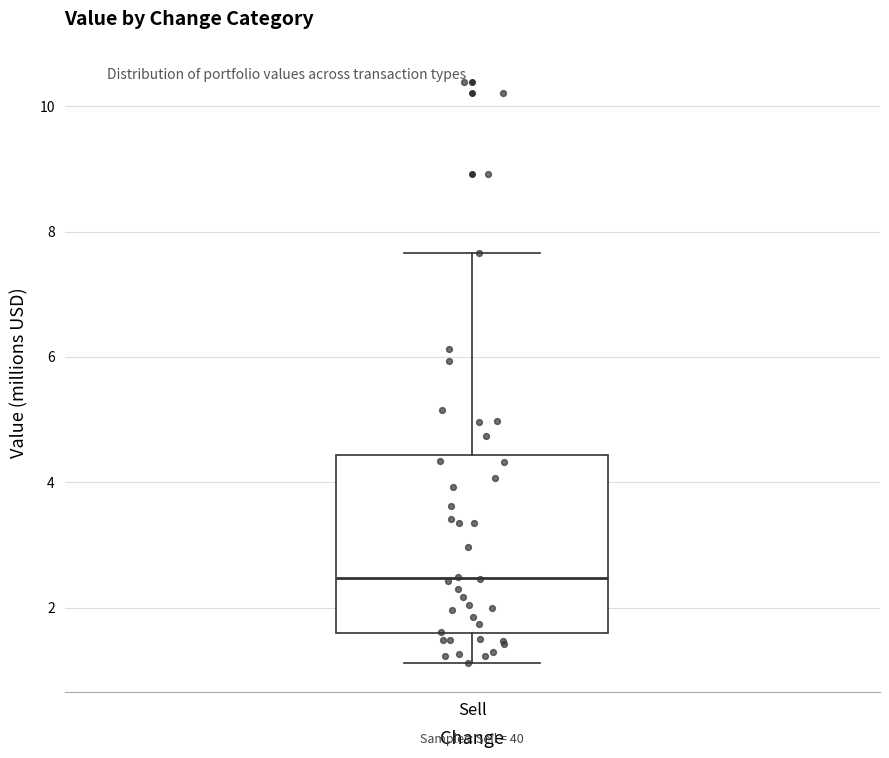

Where does the median line of the box for Sell sit on the y-axis? The values are not printed on the chart, so give them approximately, as read against the axis.

2.4